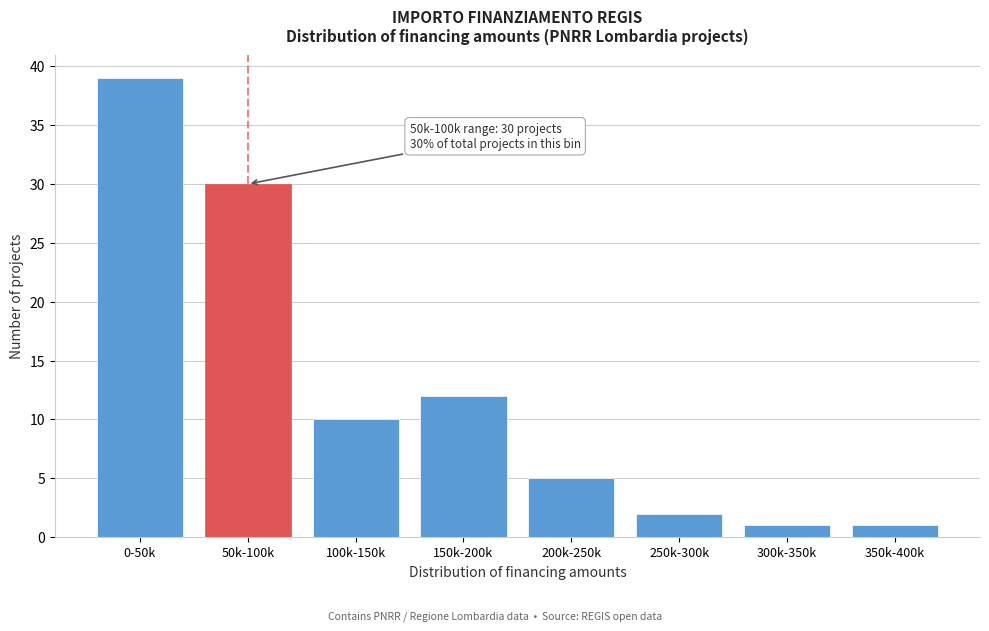

Reading left to right, list all the values displayed in this chart.

39	30	10	12	5	2	1	1